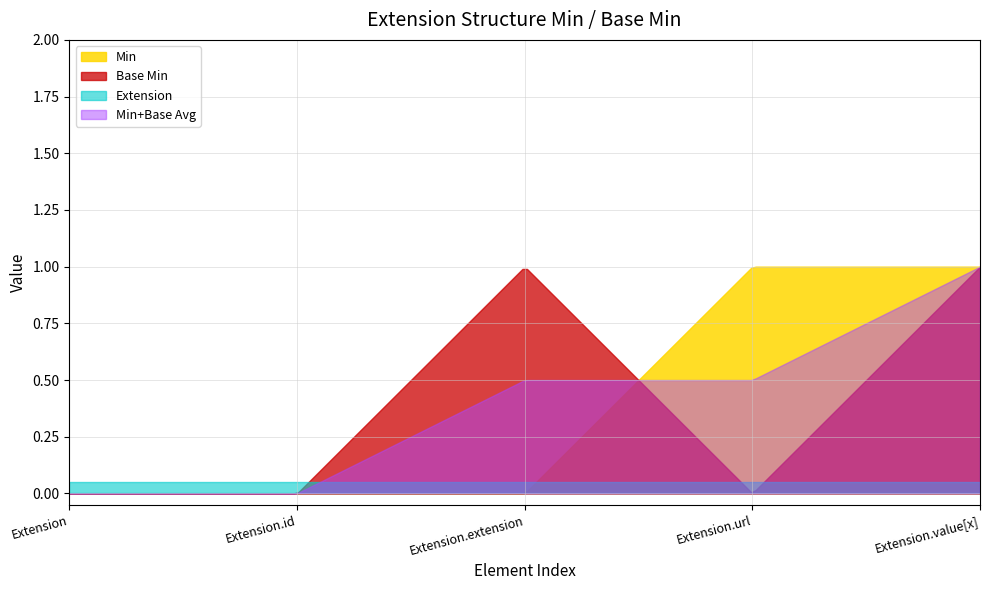

At how many categories does at least one series exceed 0?

200